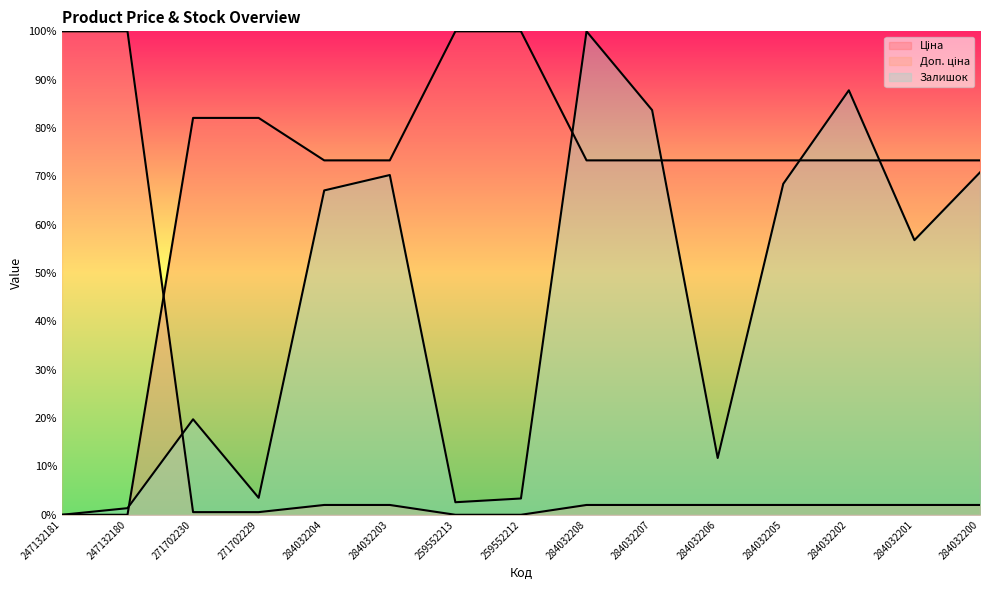

What is the value of the Ціна point at the 12th from the left?

73.3